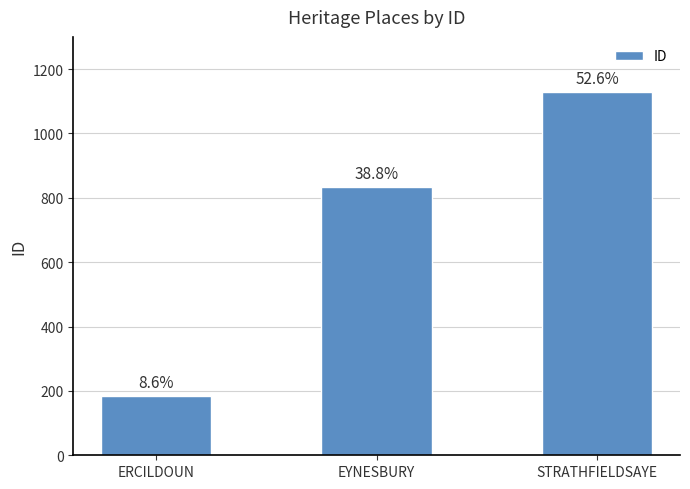

Read the value at ERCILDOUN, to the nearest 10.

180